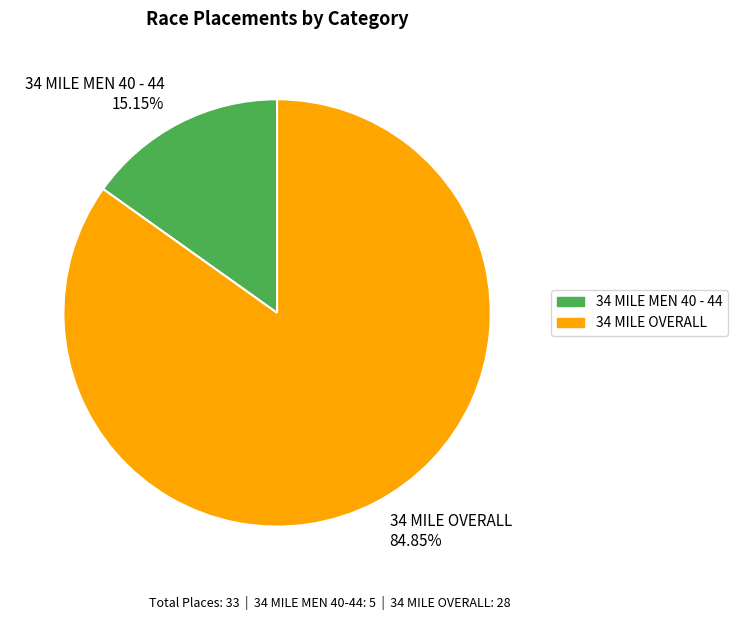

Which slice is the largest?

34 MILE OVERALL